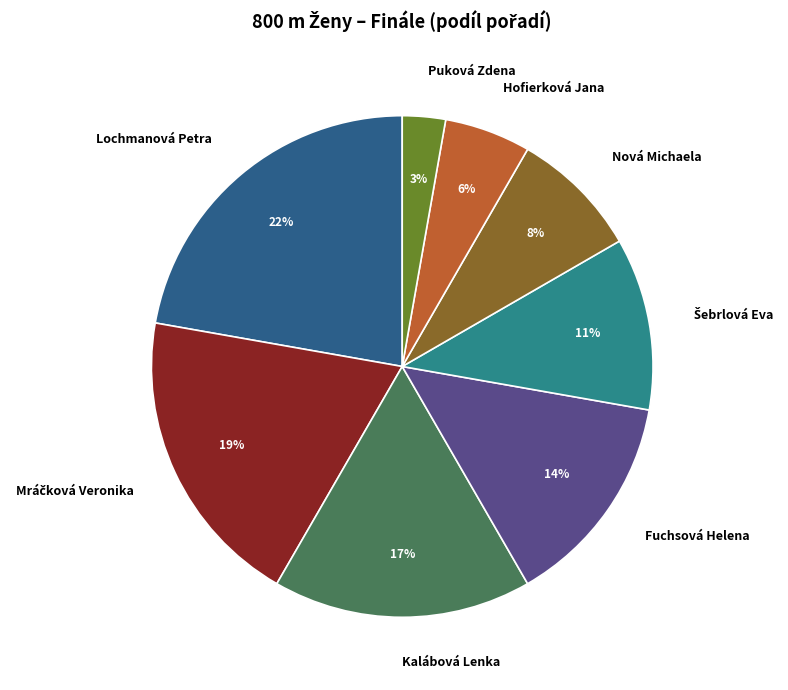

What percentage is the Kalábová Lenka slice, to the nearest percent?

17%